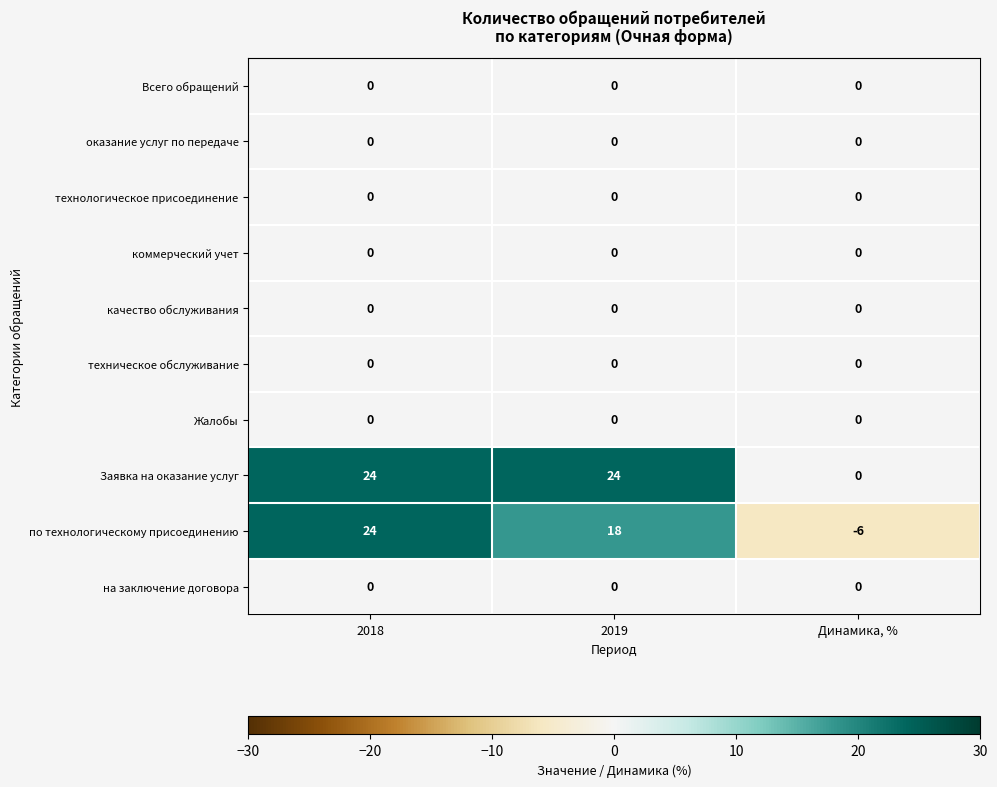

List the labels in order of по технологическому присоединению value, largest first.

2018, 2019, Динамика, %